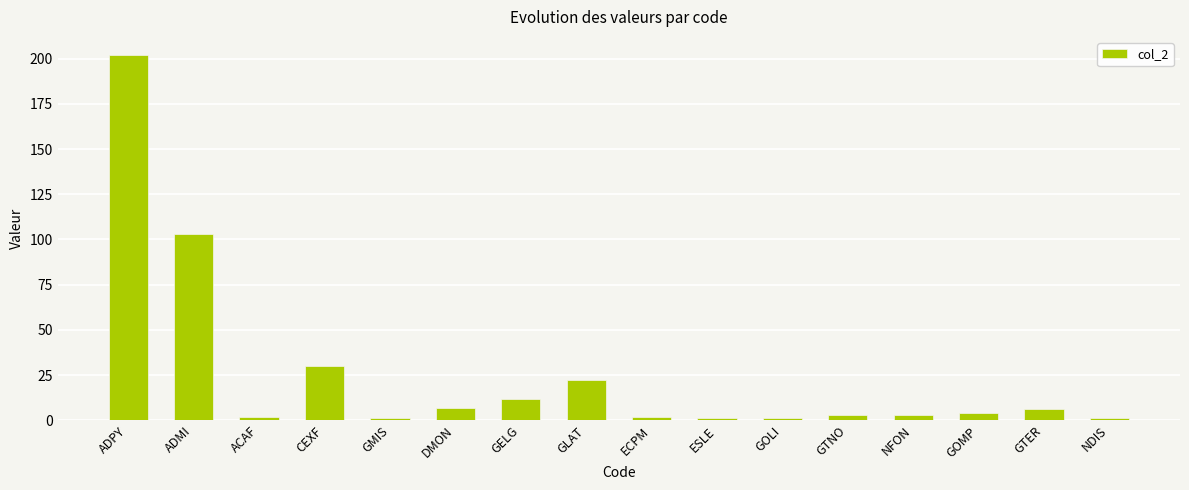

What is the average value?

25